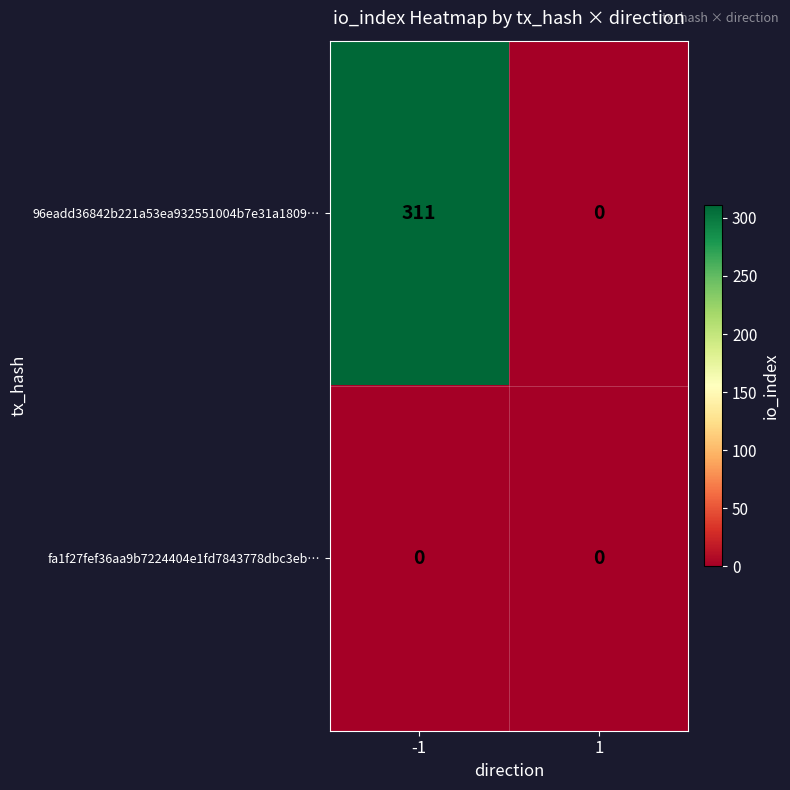

Which series changed the most between -1 and 1?

96eadd36842b221a53ea932551004b7e31a1809…